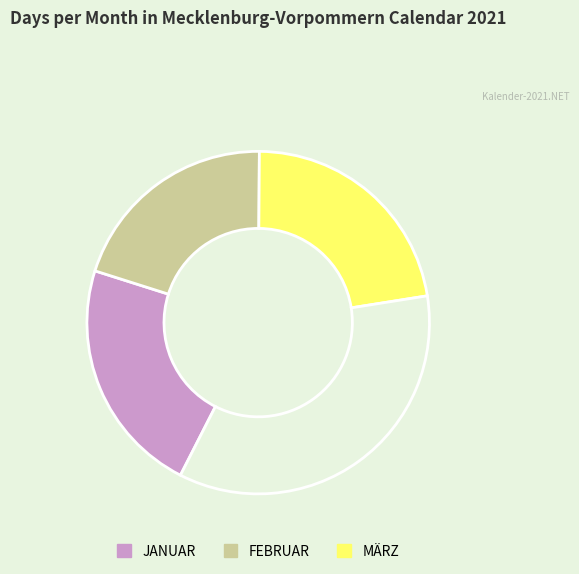

How many slices are in this pie chart?

4